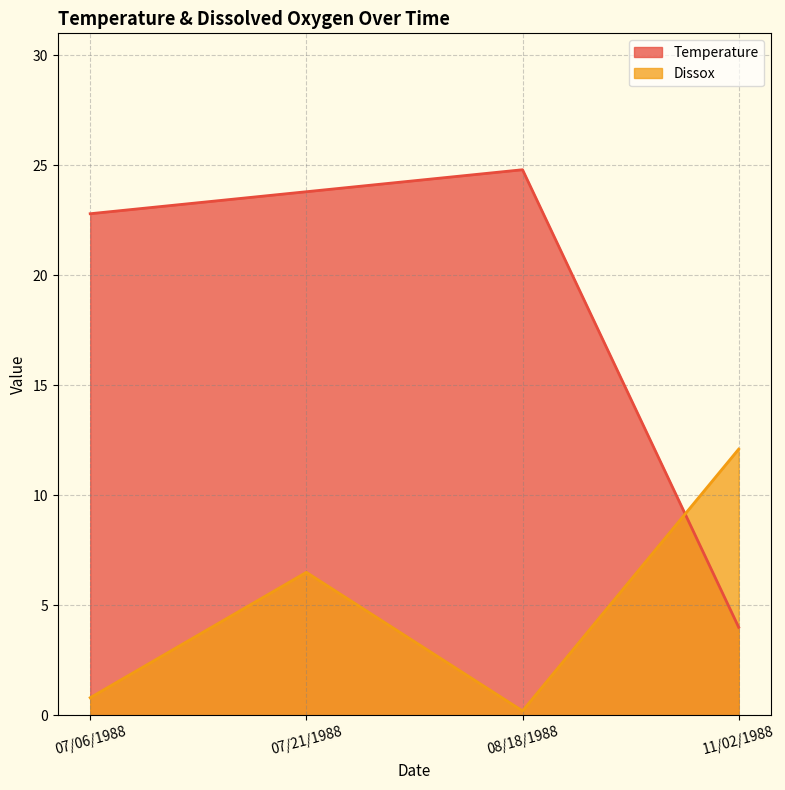

Where is the first local minimum for Dissox?

08/18/1988